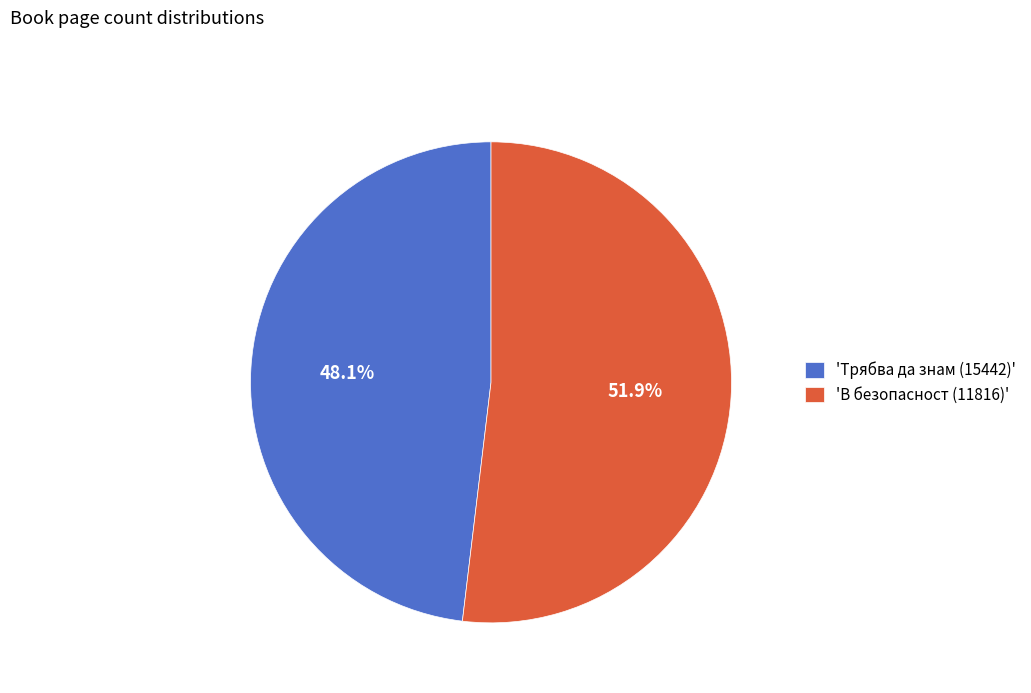

What is the ratio of the value at 'В безопасност (11816)' to the value at 'Трябва да знам (15442)'?

1.1